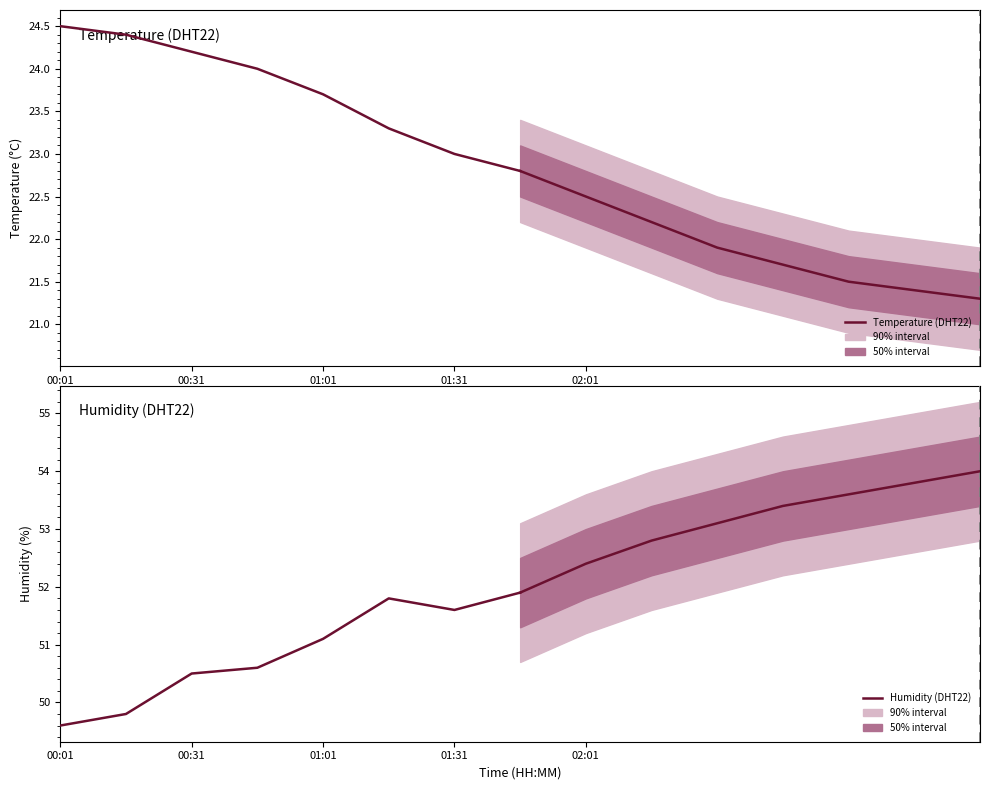

The Temperature (DHT22) series shows 37.9 at 00:31. True or false?

False